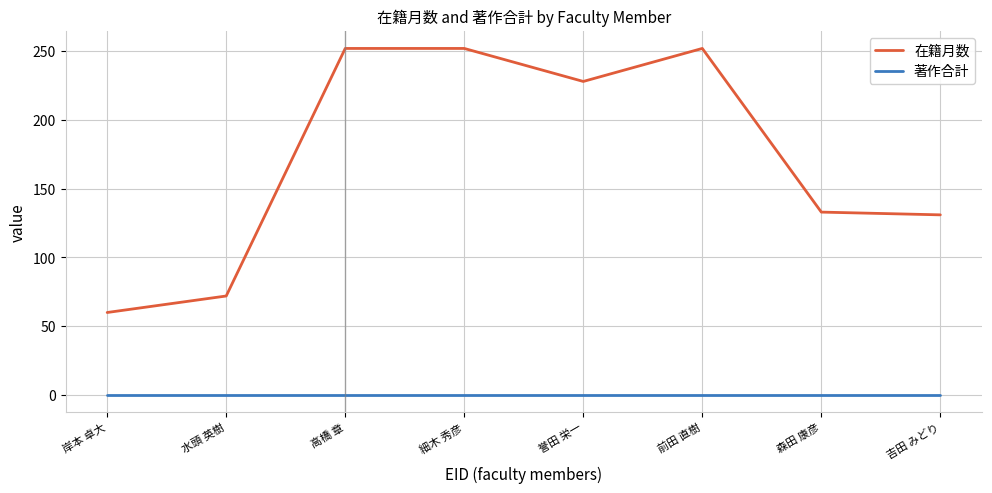

Which series has the largest total across all categories?

在籍月数